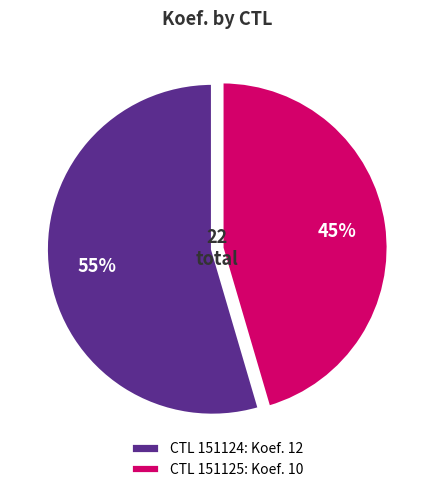

To the nearest percent, what is the average slice percentage?

50%